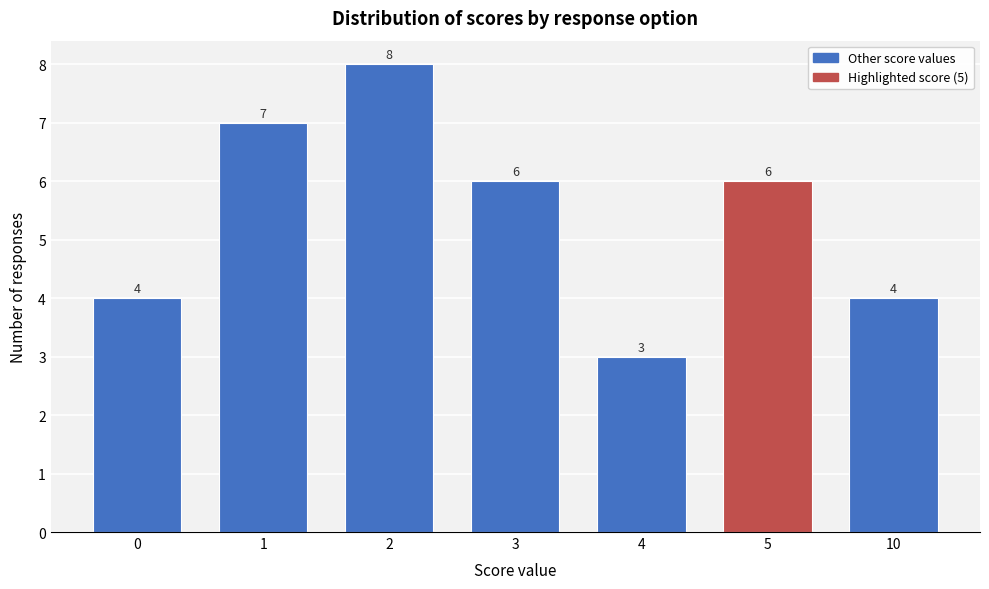

Reading right to left, transcribe all the data shown in this chart.

4	6	3	6	8	7	4